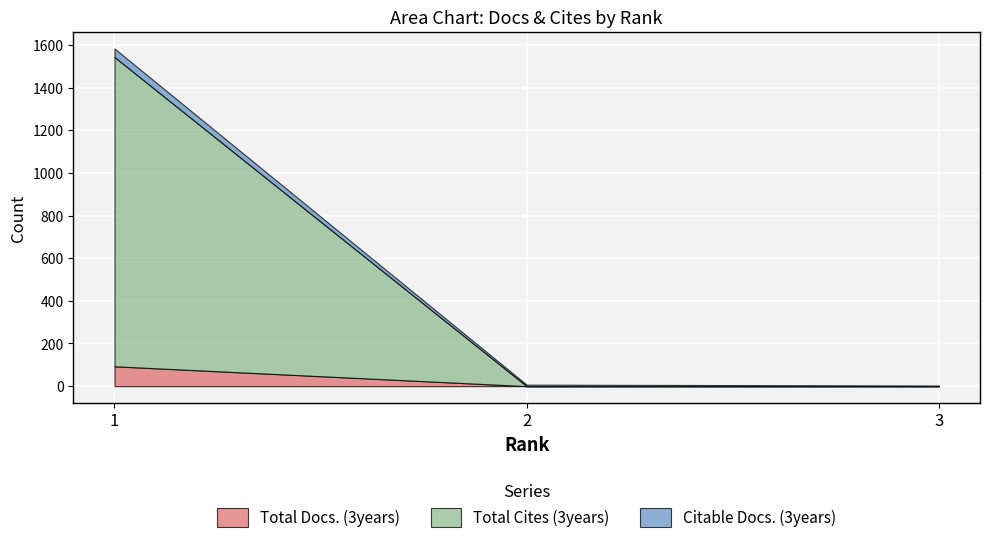

Between 2 and 1, which is larger?

1